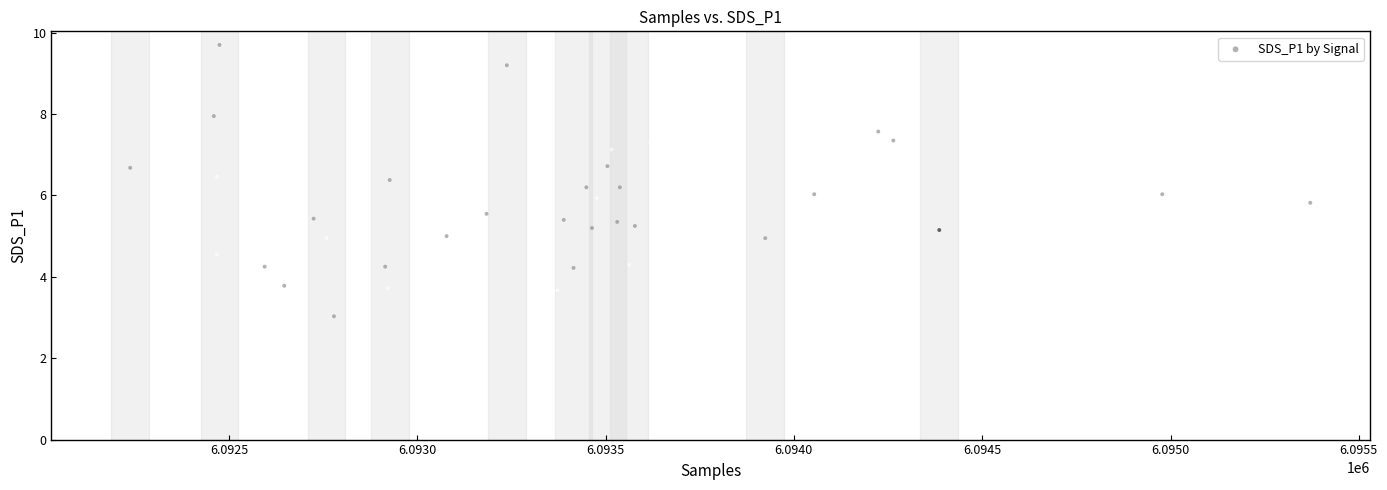

What is the range of X values (max minus min)?

3133.0